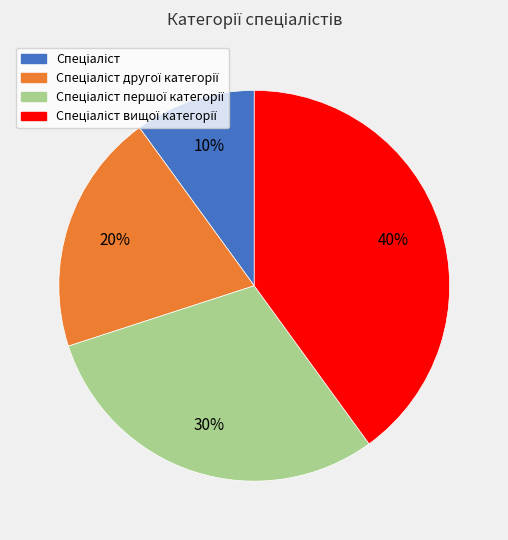

To the nearest percent, what is the average slice percentage?

25%